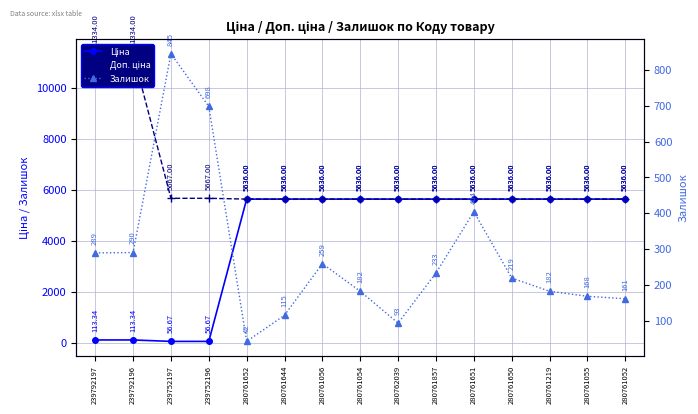

Which series has the largest total across all categories?

Доп. ціна